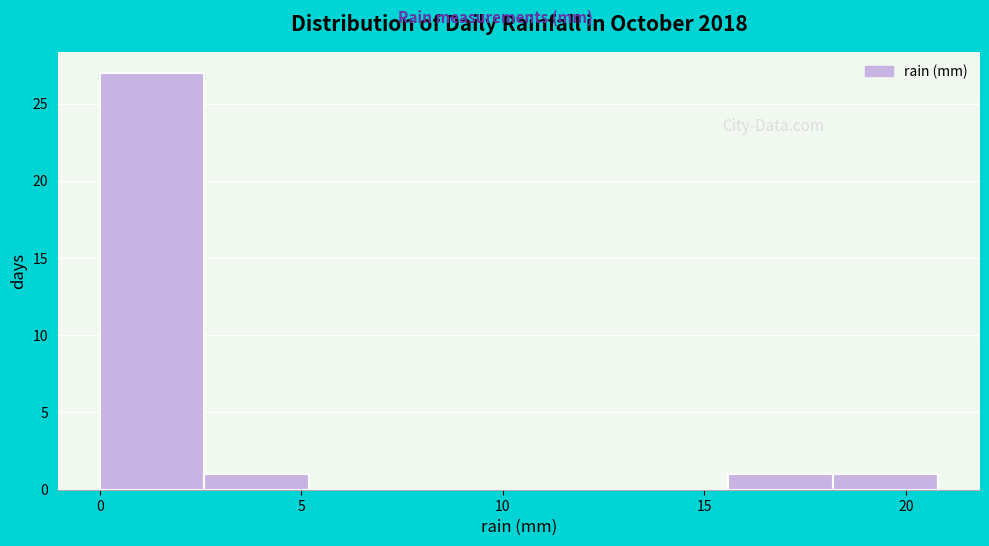

Reading left to right, transcribe this chart: for each bar, give the range it covers on the x-axis and its height. Neither the bar edges nor the heights are printed on the chart, so give them approximately, as read against the axes.

0.0 to 2.6: 27
2.6 to 5.2: 1
5.2 to 7.8: 0
7.8 to 10.4: 0
10.4 to 13.0: 0
13.0 to 15.6: 0
15.6 to 18.2: 1
18.2 to 20.8: 1